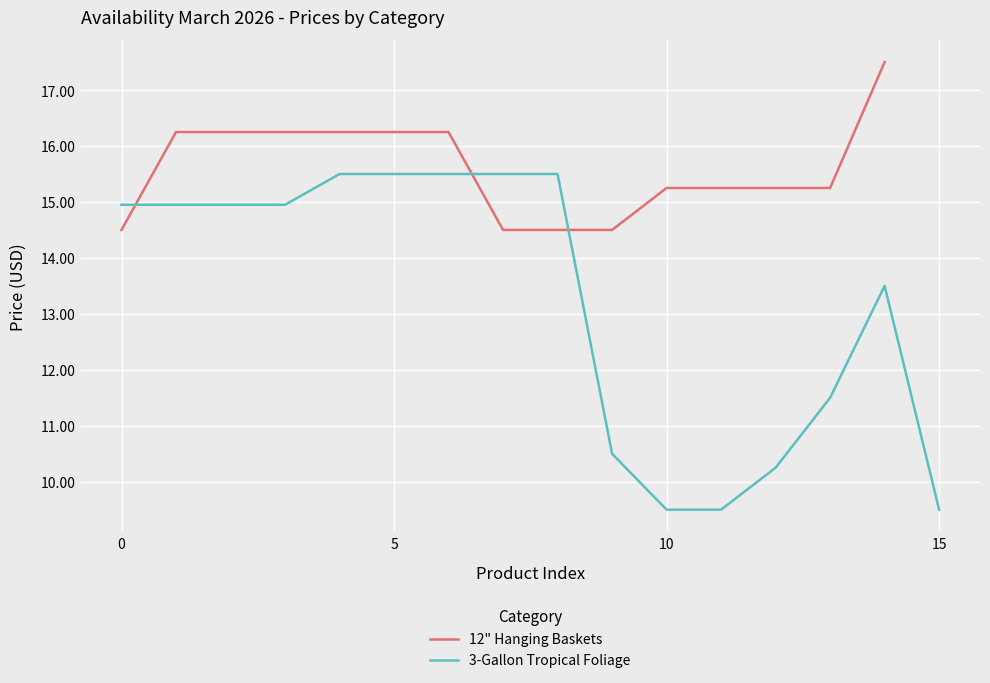

How many categories are shown in the chart?

15